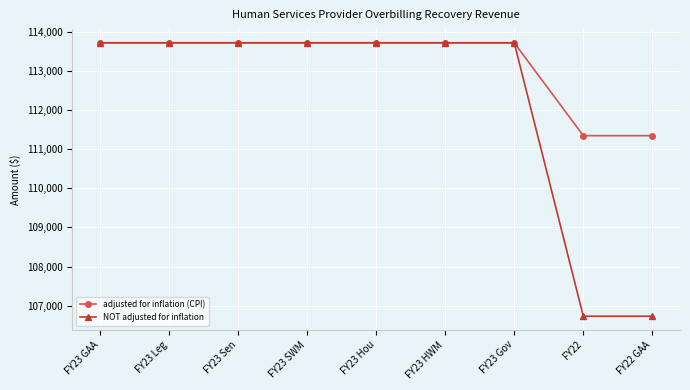

What is the sum of all adjusted for inflation (CPI) values?

1018748